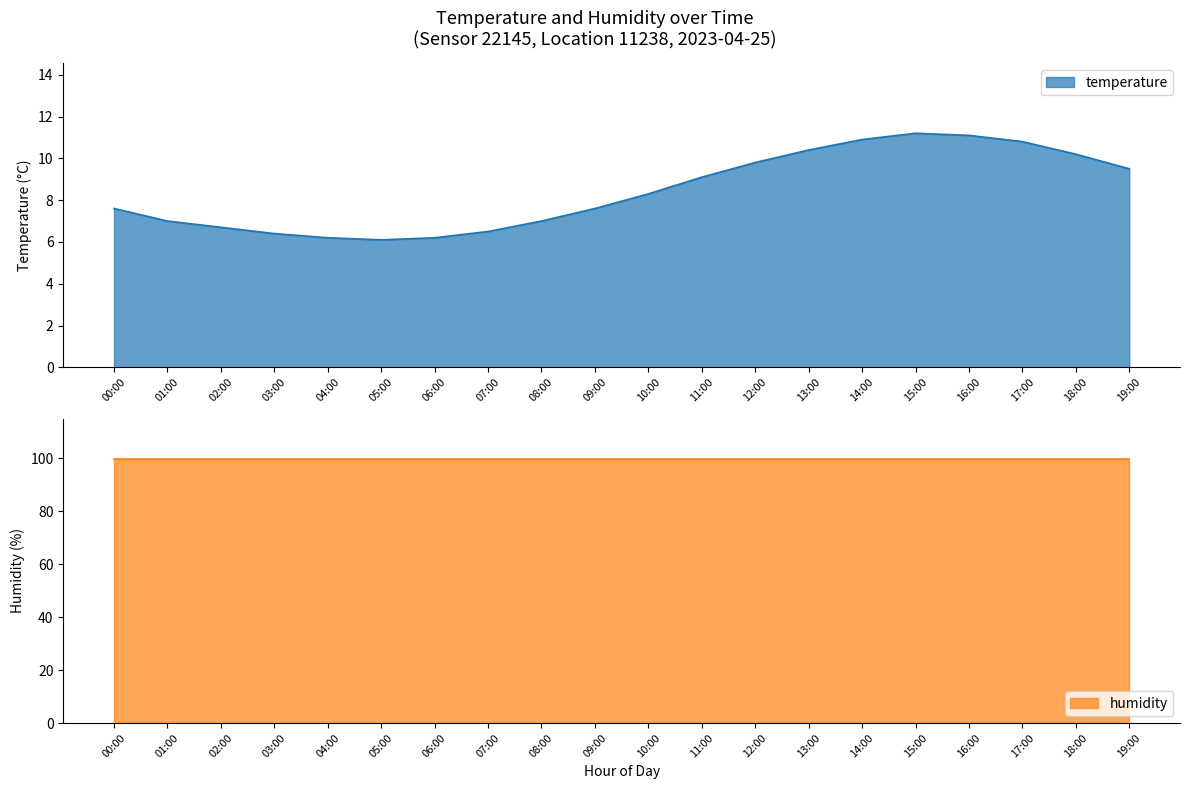

Which category has the highest value across all series?

15:00